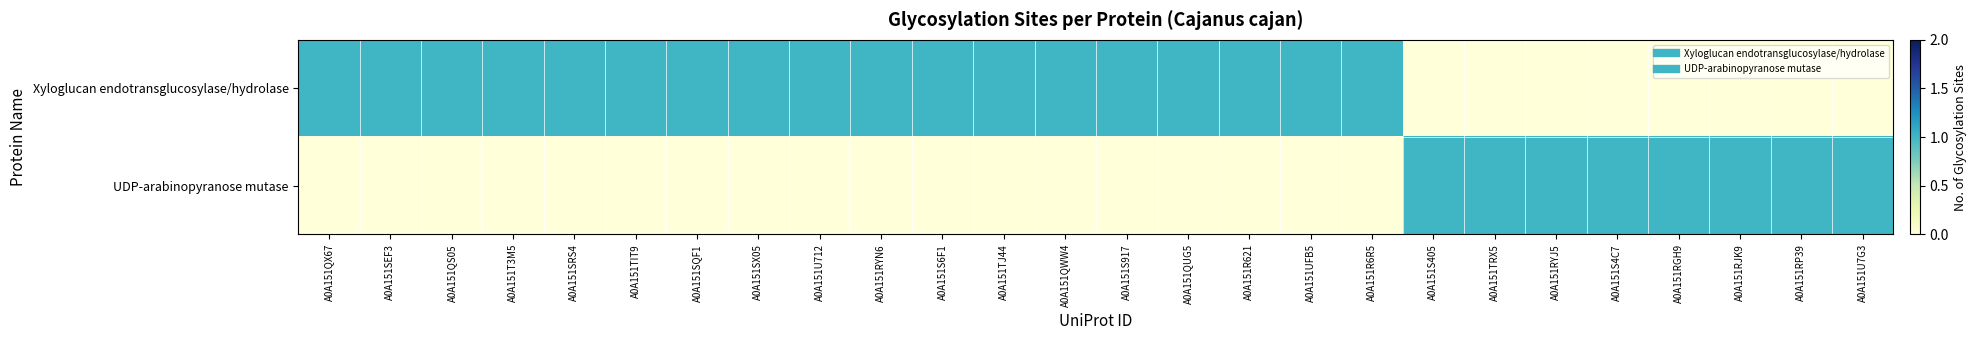

What is the maximum value shown in the chart?

1